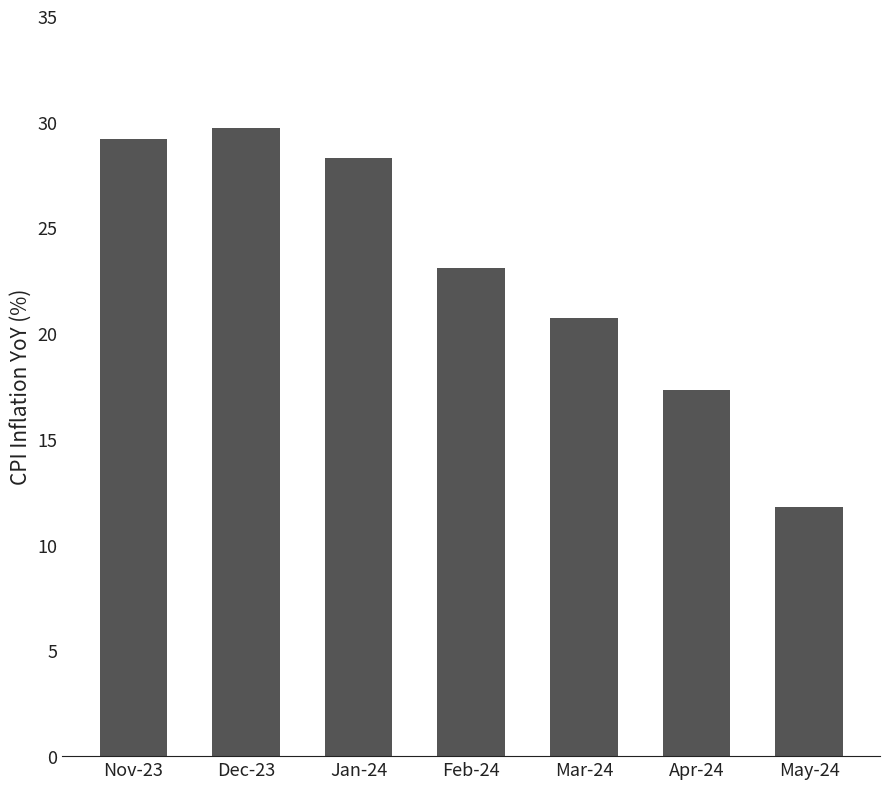

How many data points are above 23?

4